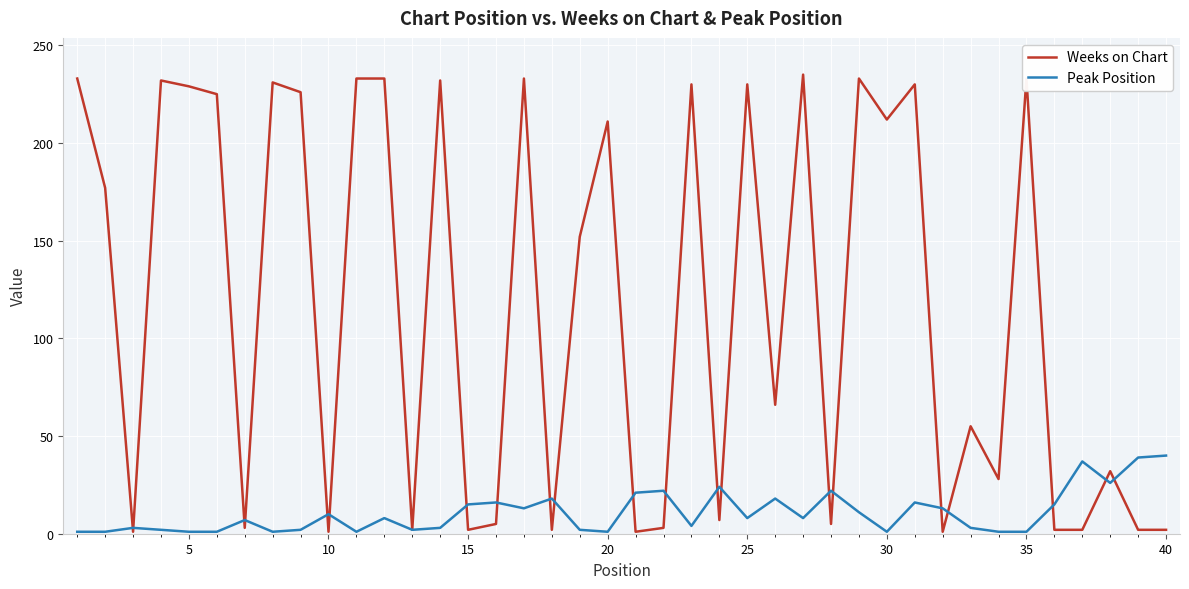

What is the highest value of the Weeks on Chart series?

235